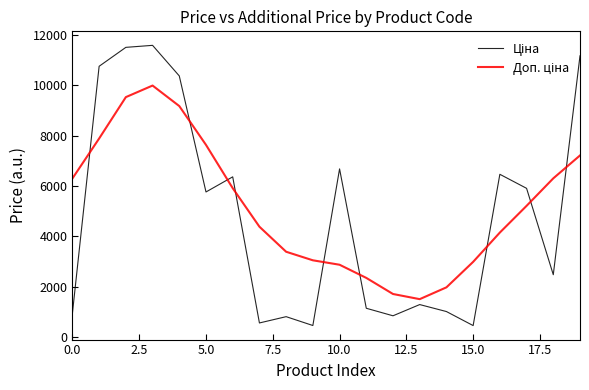

What is the maximum value shown in the chart?

11583.0